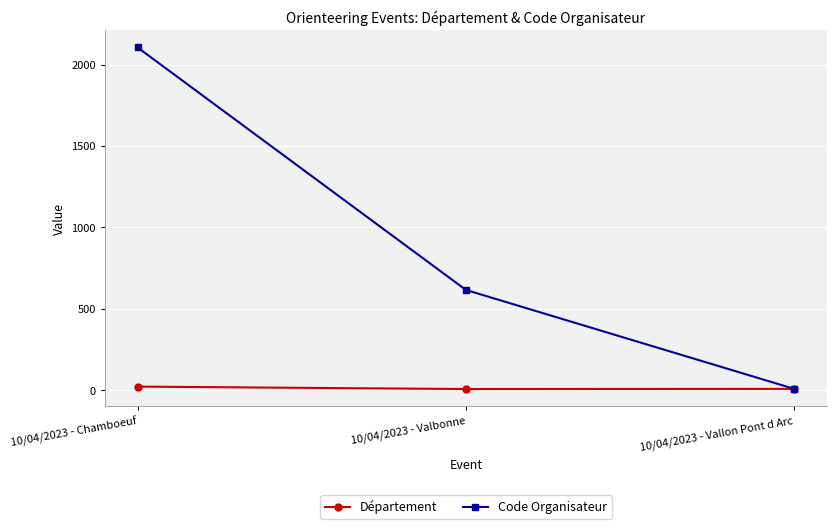

At which label does Code Organisateur reach its minimum?

10/04/2023 - Vallon Pont d Arc